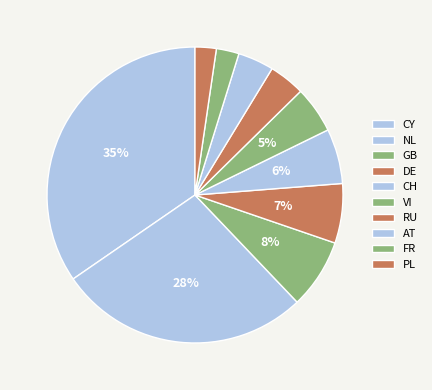

How many slices are in this pie chart?

10